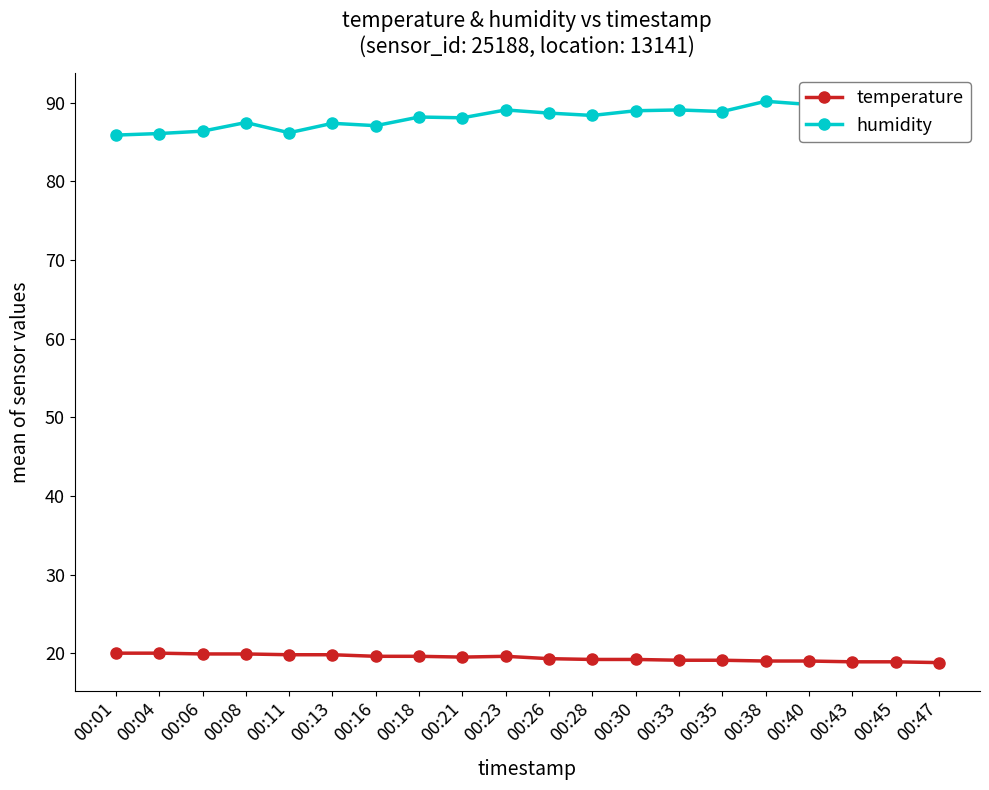

Which series has the largest total across all categories?

humidity